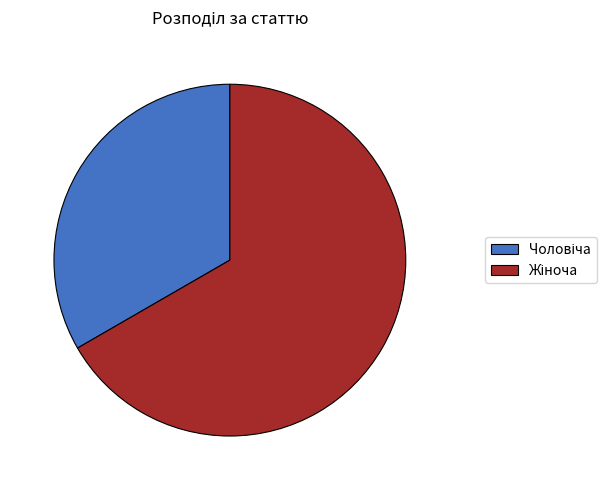

Is there a majority slice in this chart?

Yes